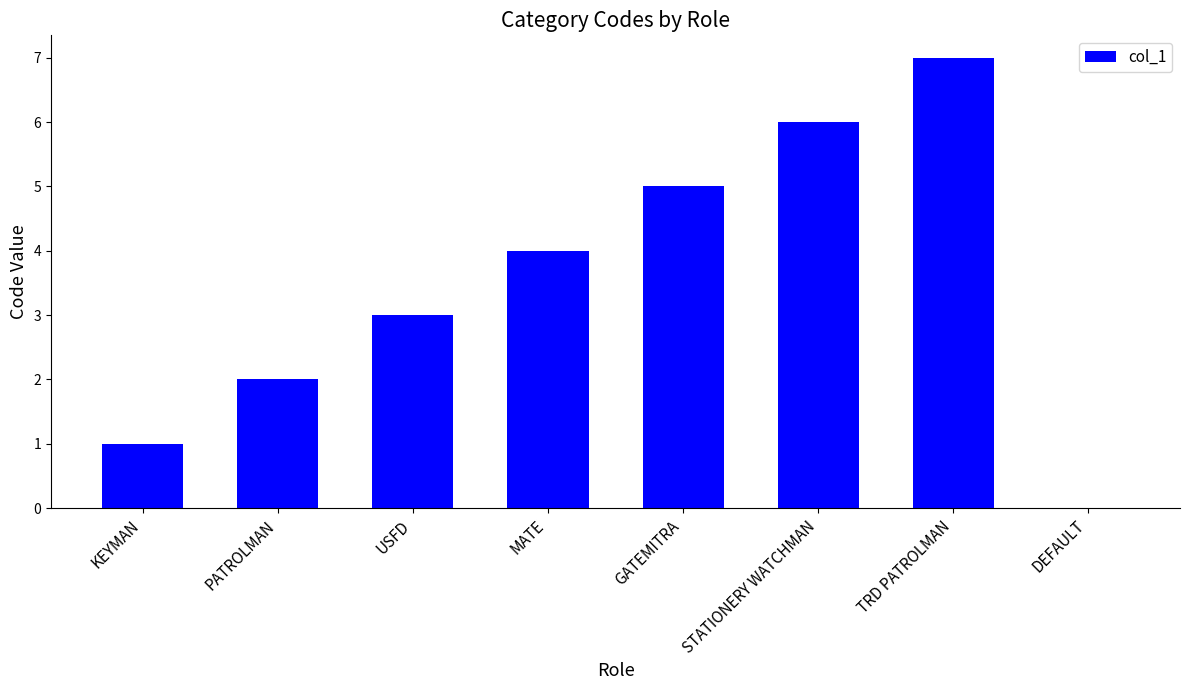

How many categories are shown in the chart?

8